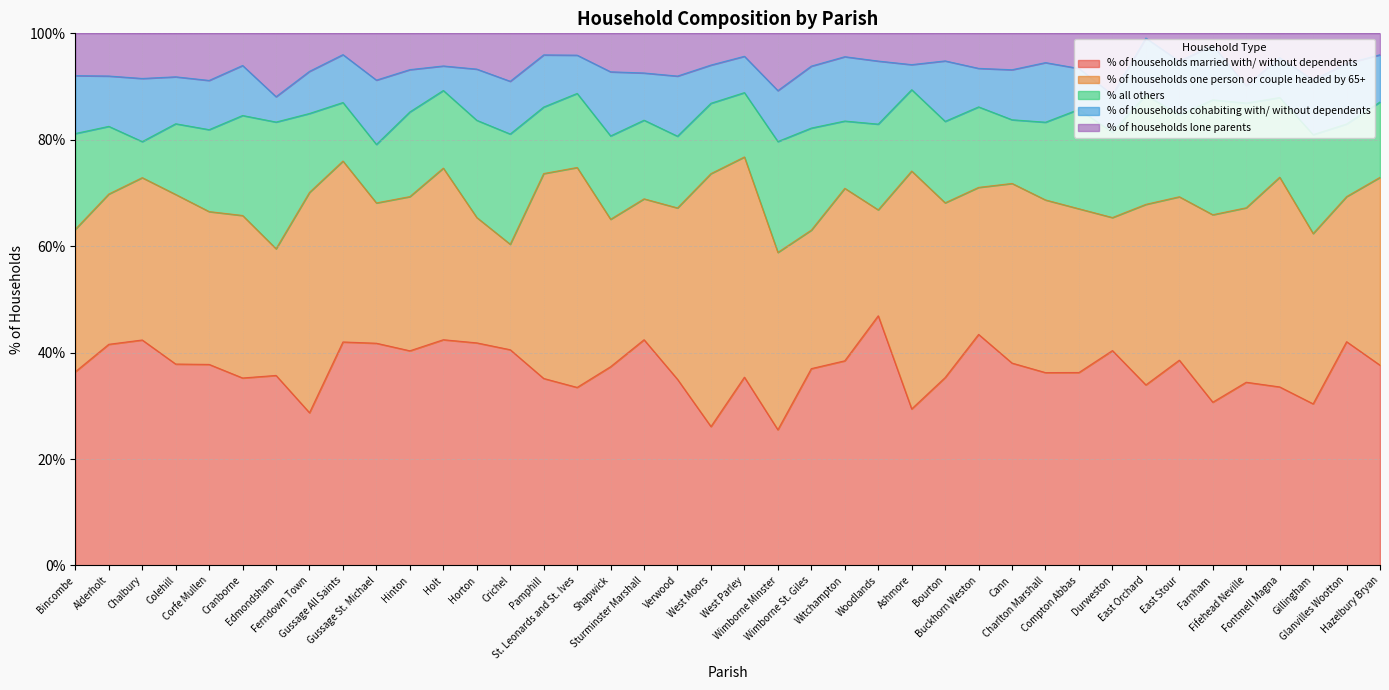

Reading left to right, what are all the values shown in this chart?

% of households married with/ without dependents: Bincombe=36.4	Alderholt=41.6	Chalbury=42.4	Colehill=37.9	Corfe Mullen=37.8	Cranborne=35.2	Edmondsham=35.7	Ferndown Town=28.7	Gussage All Saints=42.0	Gussage St. Michael=41.8	Hinton=40.3	Holt=42.4	Horton=41.8	Crichel=40.5	Pamphill=35.1	St. Leonards and St. Ives=33.5	Shapwick=37.4	Sturminster Marshall=42.4	Verwood=35.0	West Moors=26.1	West Parley=35.4	Wimborne Minster=25.5	Wimborne St. Giles=37.0	Witchampton=38.5	Woodlands=46.9	Ashmore=29.4	Bourton=35.3	Buckhorn Weston=43.4	Cann=38.0	Charlton Marshall=36.2	Compton Abbas=36.3	Durweston=40.4	East Orchard=33.9	East Stour=38.6	Farnham=30.7	Fifehead Neville=34.4	Fontmell Magna=33.5	Gillingham=30.4	Glanvilles Wootton=42.0	Hazelbury Bryan=37.6
% of households one person or couple headed by 65+: Bincombe=26.8	Alderholt=28.2	Chalbury=30.5	Colehill=31.9	Corfe Mullen=28.7	Cranborne=30.5	Edmondsham=23.8	Ferndown Town=41.4	Gussage All Saints=34.0	Gussage St. Michael=26.4	Hinton=29.0	Holt=32.2	Horton=23.6	Crichel=19.8	Pamphill=38.5	St. Leonards and St. Ives=41.3	Shapwick=27.7	Sturminster Marshall=26.5	Verwood=32.2	West Moors=47.5	West Parley=41.4	Wimborne Minster=33.3	Wimborne St. Giles=26.0	Witchampton=32.4	Woodlands=19.9	Ashmore=44.7	Bourton=32.8	Buckhorn Weston=27.6	Cann=33.8	Charlton Marshall=32.5	Compton Abbas=30.8	Durweston=25.0	East Orchard=33.9	East Stour=30.7	Farnham=35.2	Fifehead Neville=32.8	Fontmell Magna=39.4	Gillingham=32.0	Glanvilles Wootton=27.3	Hazelbury Bryan=35.3
% all others: Bincombe=18.0	Alderholt=12.7	Chalbury=6.8	Colehill=13.3	Corfe Mullen=15.4	Cranborne=18.8	Edmondsham=23.8	Ferndown Town=14.8	Gussage All Saints=11.0	Gussage St. Michael=11.0	Hinton=15.9	Holt=14.6	Horton=18.3	Crichel=20.7	Pamphill=12.5	St. Leonards and St. Ives=13.9	Shapwick=15.7	Sturminster Marshall=14.8	Verwood=13.5	West Moors=13.2	West Parley=12.1	Wimborne Minster=20.8	Wimborne St. Giles=19.2	Witchampton=12.6	Woodlands=16.1	Ashmore=15.3	Bourton=15.3	Buckhorn Weston=15.1	Cann=12.0	Charlton Marshall=14.6	Compton Abbas=18.7	Durweston=16.0	East Orchard=20.5	East Stour=15.4	Farnham=21.6	Fifehead Neville=19.7	Fontmell Magna=15.0	Gillingham=18.6	Glanvilles Wootton=13.6	Hazelbury Bryan=14.2
% of households cohabiting with/ without dependents: Bincombe=10.9	Alderholt=9.5	Chalbury=11.9	Colehill=8.8	Corfe Mullen=9.2	Cranborne=9.4	Edmondsham=4.8	Ferndown Town=7.9	Gussage All Saints=9.0	Gussage St. Michael=12.1	Hinton=8.0	Holt=4.6	Horton=9.6	Crichel=9.9	Pamphill=9.8	St. Leonards and St. Ives=7.2	Shapwick=12.1	Sturminster Marshall=8.9	Verwood=11.3	West Moors=7.2	West Parley=6.8	Wimborne Minster=9.6	Wimborne St. Giles=11.6	Witchampton=12.1	Woodlands=11.8	Ashmore=4.7	Bourton=11.4	Buckhorn Weston=7.2	Cann=9.4	Charlton Marshall=11.2	Compton Abbas=7.7	Durweston=7.0	East Orchard=10.7	East Stour=10.1	Farnham=10.2	Fifehead Neville=3.3	Fontmell Magna=7.5	Gillingham=10.3	Glanvilles Wootton=11.4	Hazelbury Bryan=8.9
% of households lone parents: Bincombe=8.0	Alderholt=8.0	Chalbury=8.5	Colehill=8.2	Corfe Mullen=8.8	Cranborne=6.0	Edmondsham=11.9	Ferndown Town=7.1	Gussage All Saints=4.0	Gussage St. Michael=8.8	Hinton=6.8	Holt=6.1	Horton=6.7	Crichel=9.0	Pamphill=4.0	St. Leonards and St. Ives=4.1	Shapwick=7.2	Sturminster Marshall=7.5	Verwood=8.0	West Moors=6.0	West Parley=4.3	Wimborne Minster=10.8	Wimborne St. Giles=6.2	Witchampton=4.4	Woodlands=5.2	Ashmore=5.9	Bourton=5.2	Buckhorn Weston=6.6	Cann=6.8	Charlton Marshall=5.5	Compton Abbas=6.6	Durweston=11.5	East Orchard=0.9	East Stour=5.2	Farnham=2.3	Fifehead Neville=9.8	Fontmell Magna=4.6	Gillingham=8.8	Glanvilles Wootton=5.7	Hazelbury Bryan=4.0